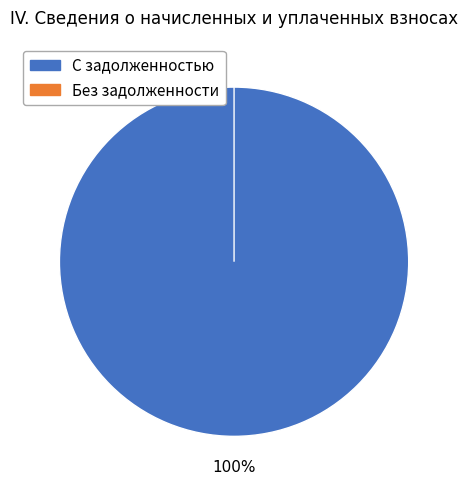

Is there a majority slice in this chart?

No